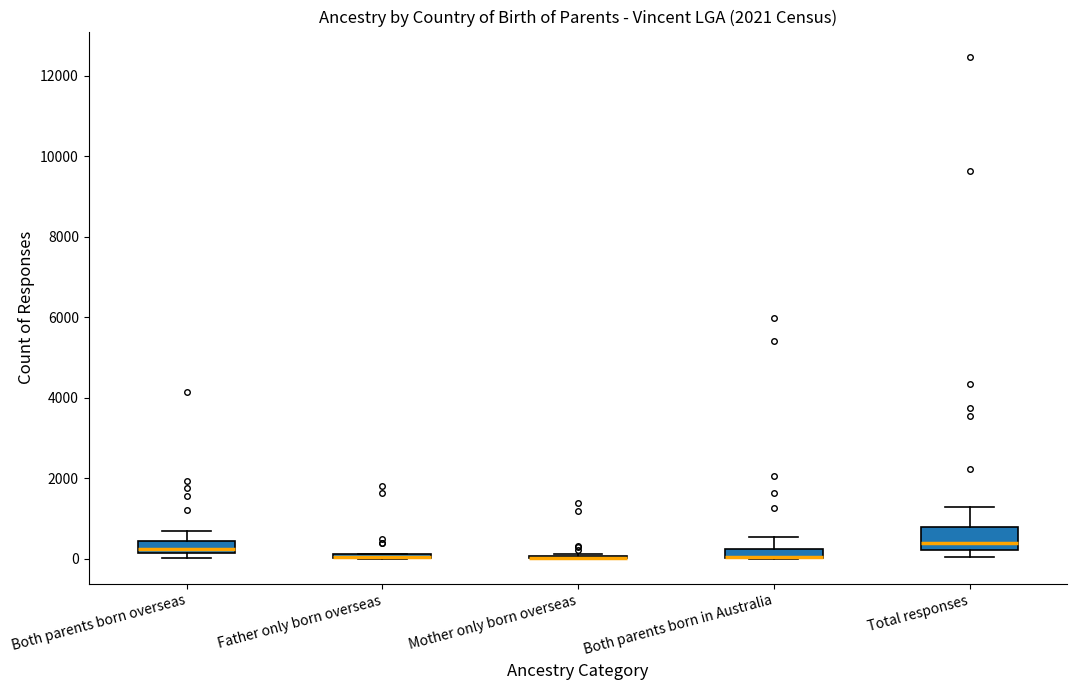

Where is the lower edge of the box for Both parents born in Australia on the y-axis? The values are not printed on the chart, so give them approximately, as read against the axis.

0